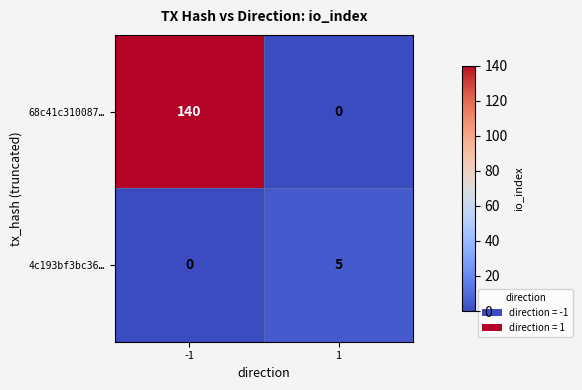

Between 1 and -1, which is larger?

-1